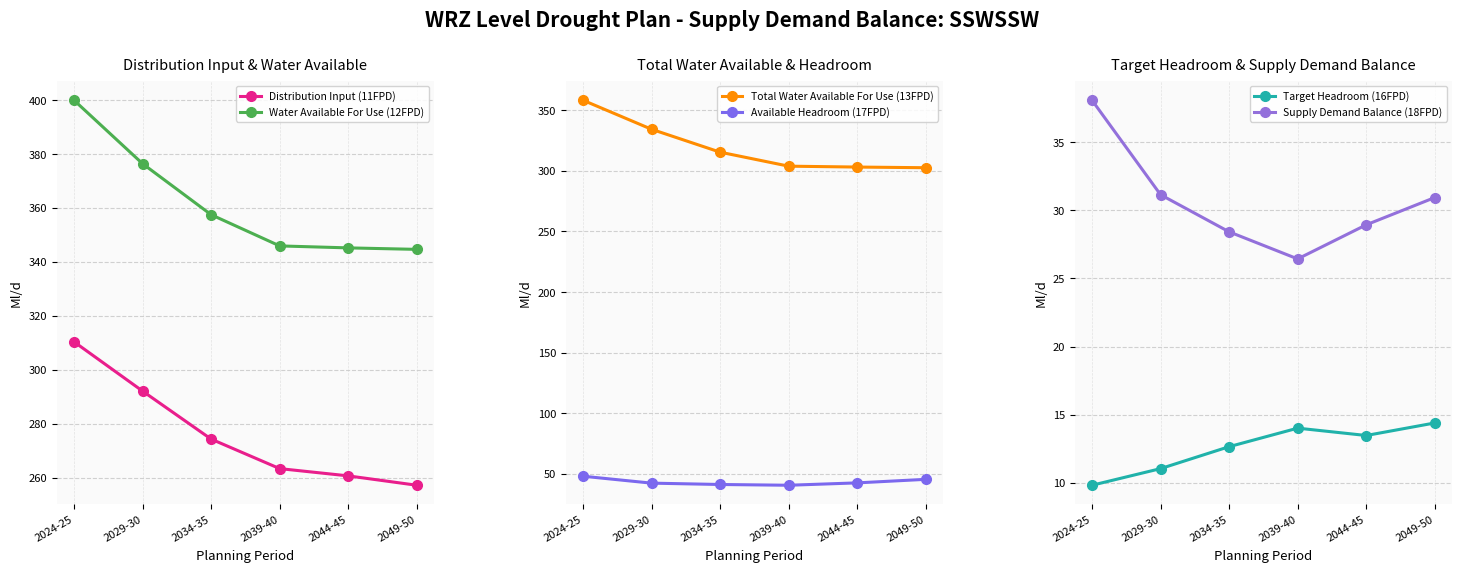

How many lines are shown in the chart?

6